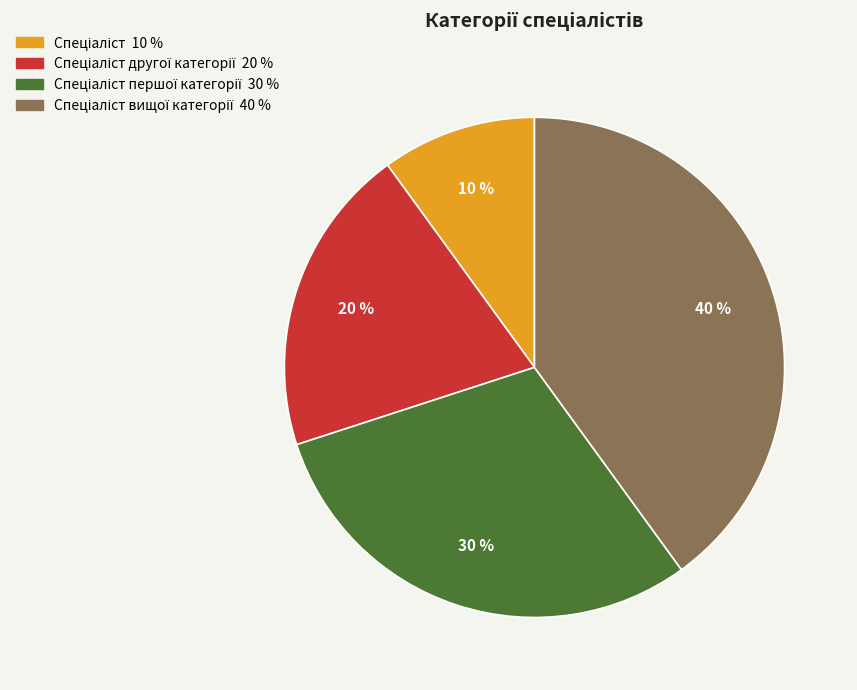

To the nearest percent, what is the average slice percentage?

25%